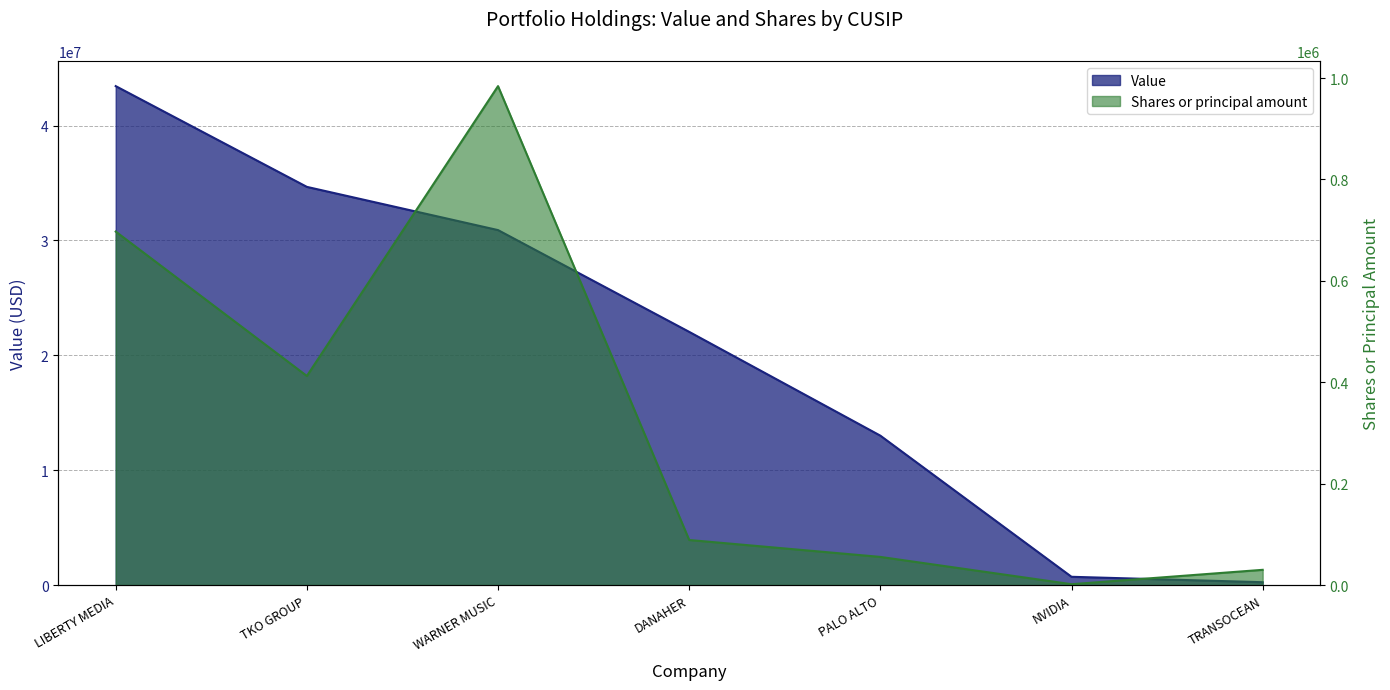

What is the value of the Shares or principal amount point at the 7th from the left?

30000